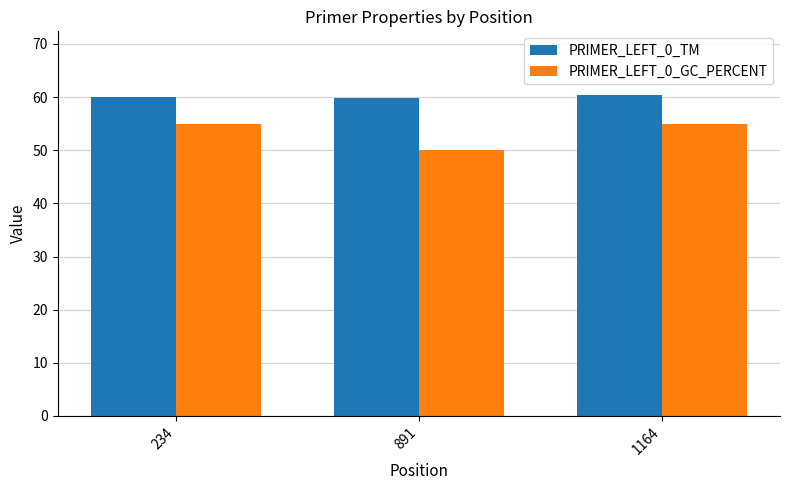

How many PRIMER_LEFT_0_GC_PERCENT values are between 50 and 55?

3